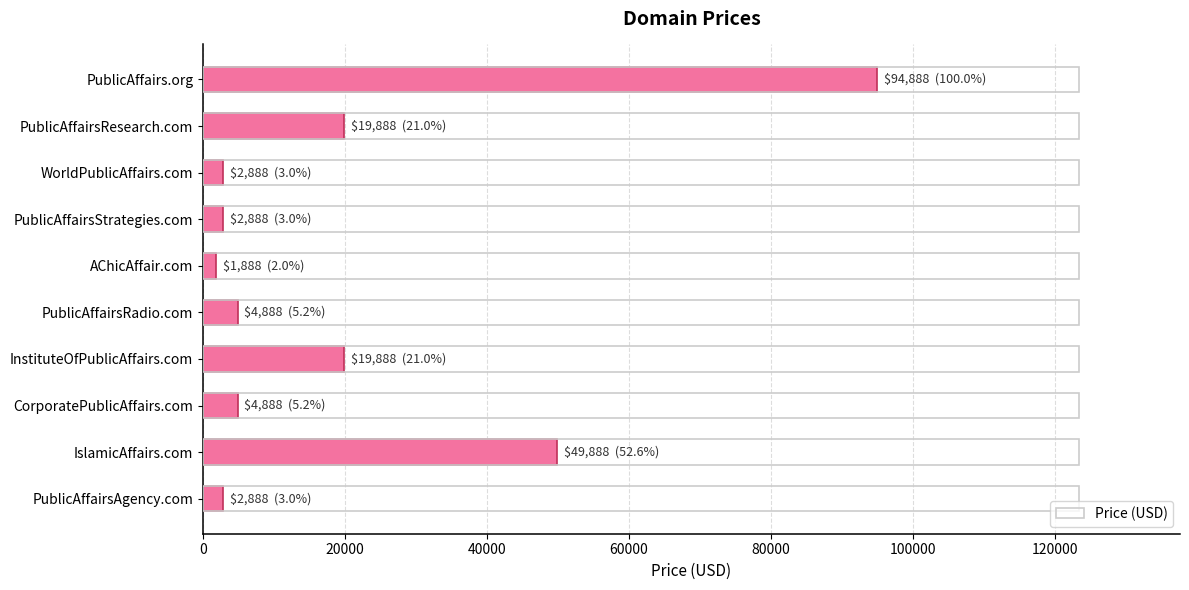

What is the greatest value displayed?

94888